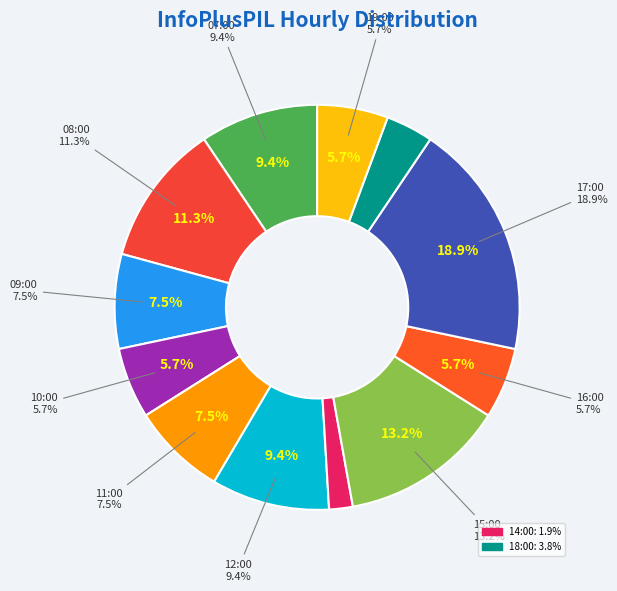

Rank the categories by value from highest to lowest.

17:00, 15:00, 08:00, 07:00, 12:00, 09:00, 11:00, 10:00, 16:00, 19:00, 18:00, 14:00